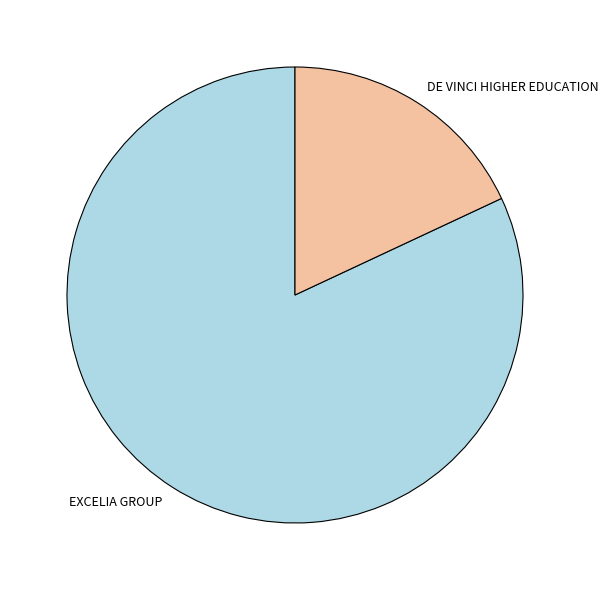

Is the sum of DE VINCI HIGHER EDUCATION and EXCELIA GROUP greater than half?

Yes